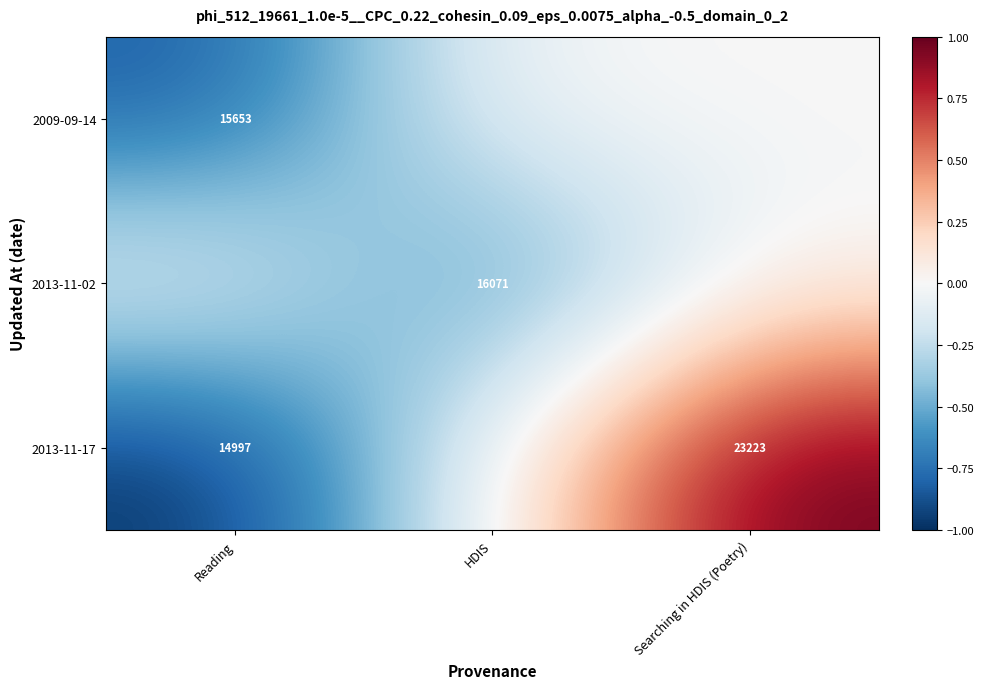

True or false: 2013-11-02 has a value of 16071 at HDIS.

True